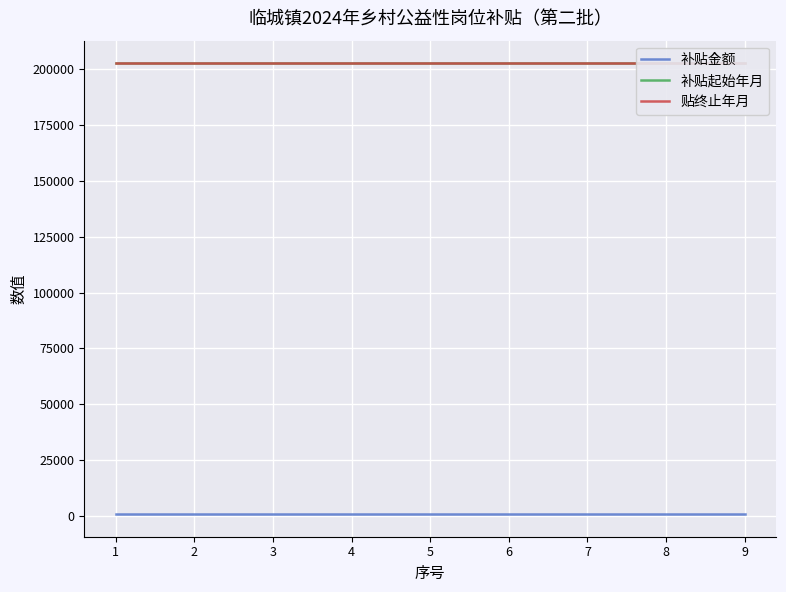

What value does the 补贴起始年月 series have at 8?

202407